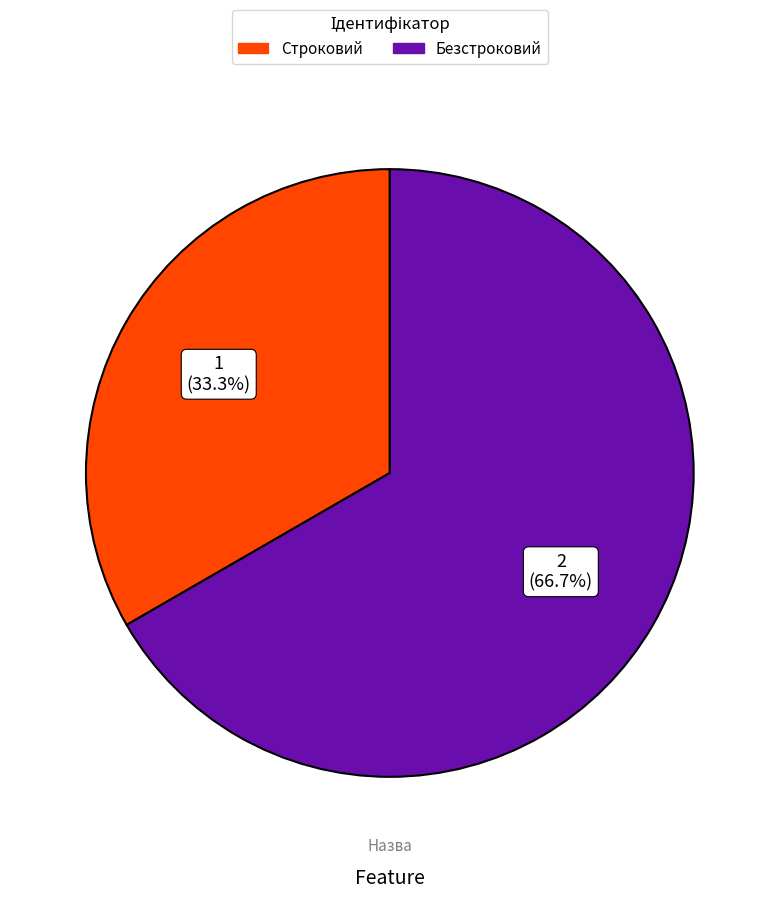

To the nearest percent, what percentage of the pie is Строковий?

33%